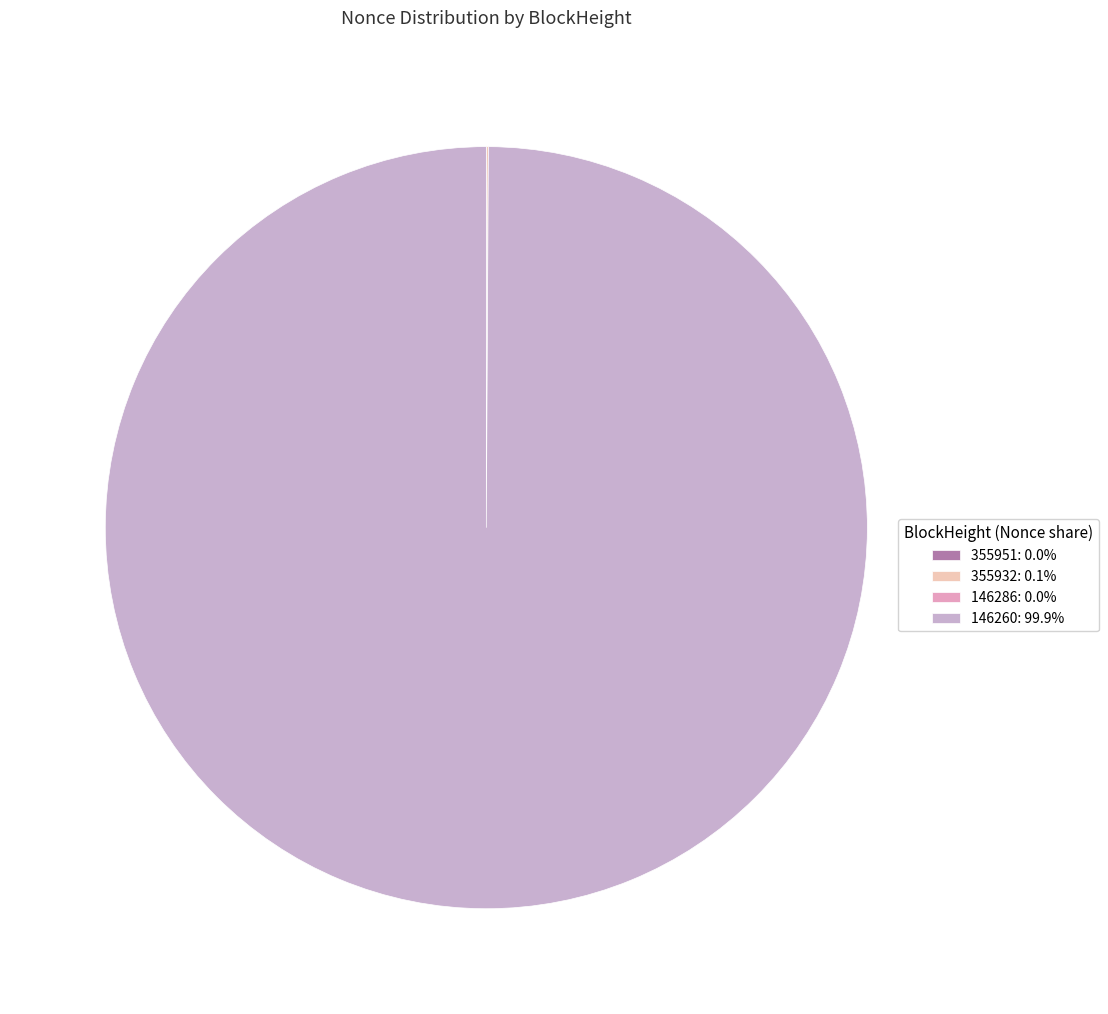

What portion of the pie excludes 146286?

100.0%